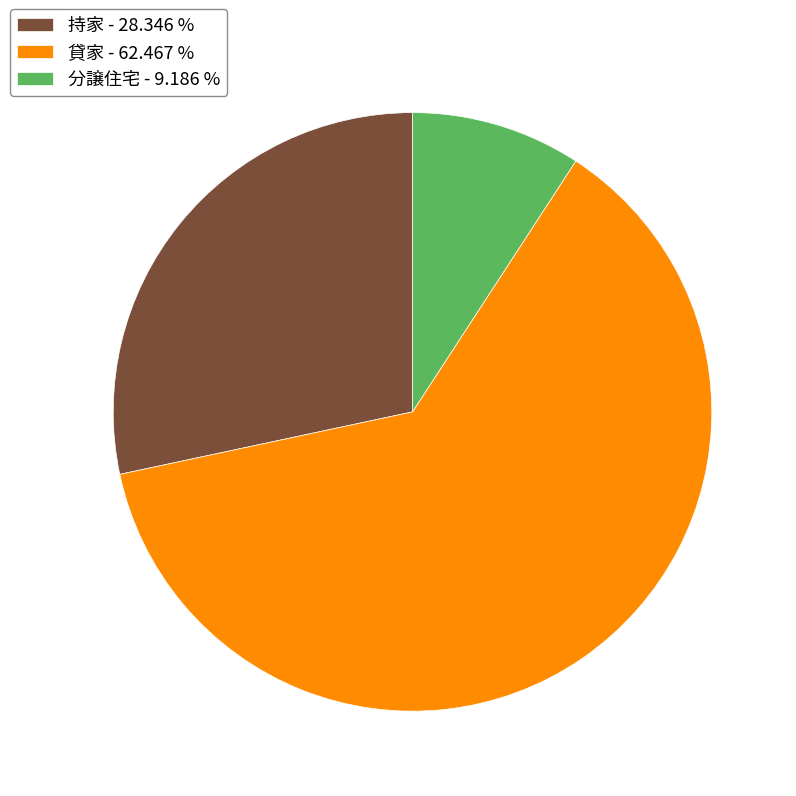

Rank the categories by value from highest to lowest.

貸家 - 62.467 %, 持家 - 28.346 %, 分譲住宅 - 9.186 %